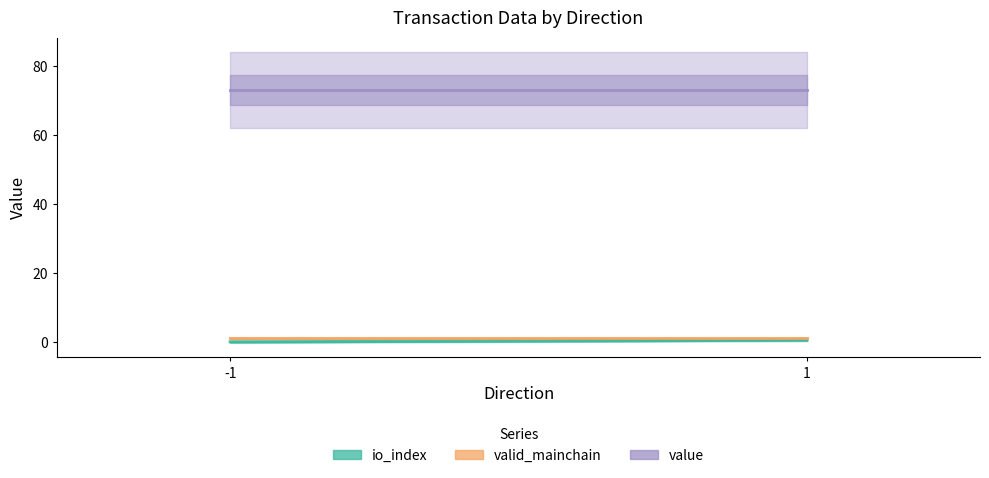

The io_index series shows 0.2 at -1. True or false?

False